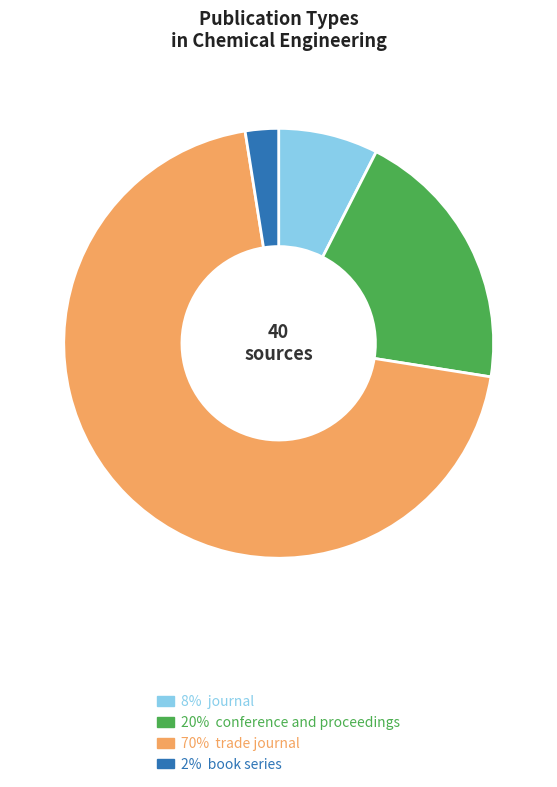

Which slice represents more than half of the pie?

70% trade journal